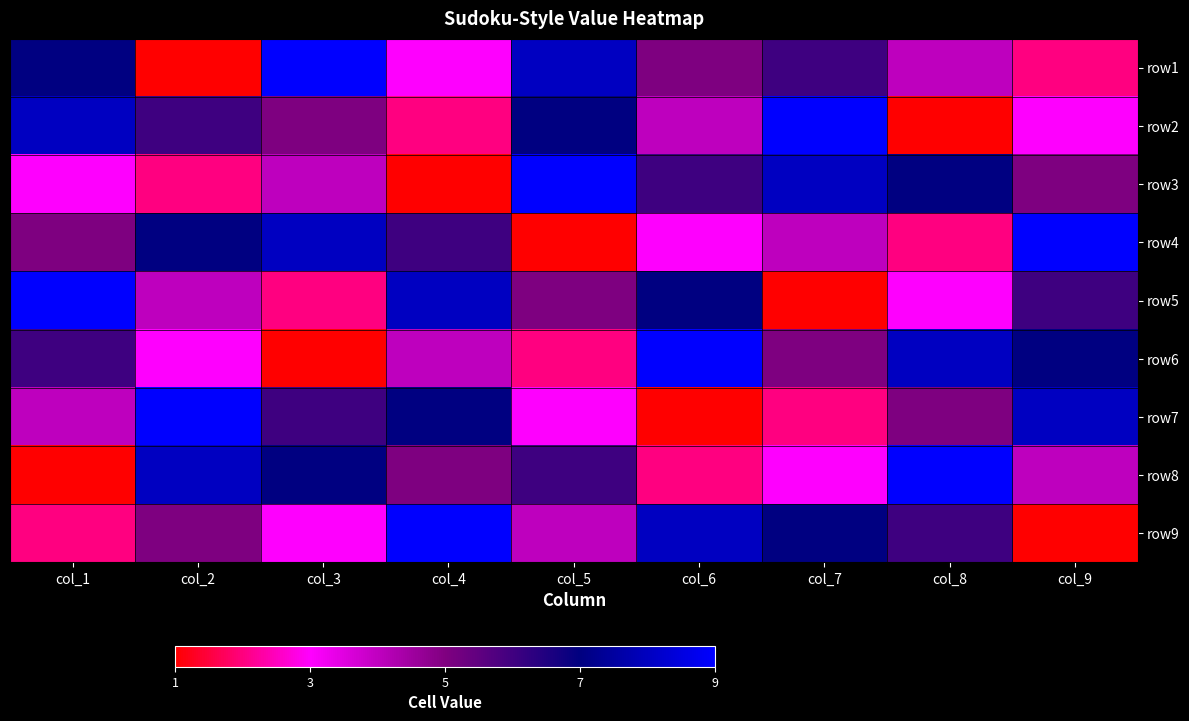

Reading left to right, transcribe all the data shown in this chart.

row1: col_1=7	col_2=1	col_3=9	col_4=3	col_5=8	col_6=5	col_7=6	col_8=4	col_9=2
row2: col_1=8	col_2=6	col_3=5	col_4=2	col_5=7	col_6=4	col_7=9	col_8=1	col_9=3
row3: col_1=3	col_2=2	col_3=4	col_4=1	col_5=9	col_6=6	col_7=8	col_8=7	col_9=5
row4: col_1=5	col_2=7	col_3=8	col_4=6	col_5=1	col_6=3	col_7=4	col_8=2	col_9=9
row5: col_1=9	col_2=4	col_3=2	col_4=8	col_5=5	col_6=7	col_7=1	col_8=3	col_9=6
row6: col_1=6	col_2=3	col_3=1	col_4=4	col_5=2	col_6=9	col_7=5	col_8=8	col_9=7
row7: col_1=4	col_2=9	col_3=6	col_4=7	col_5=3	col_6=1	col_7=2	col_8=5	col_9=8
row8: col_1=1	col_2=8	col_3=7	col_4=5	col_5=6	col_6=2	col_7=3	col_8=9	col_9=4
row9: col_1=2	col_2=5	col_3=3	col_4=9	col_5=4	col_6=8	col_7=7	col_8=6	col_9=1